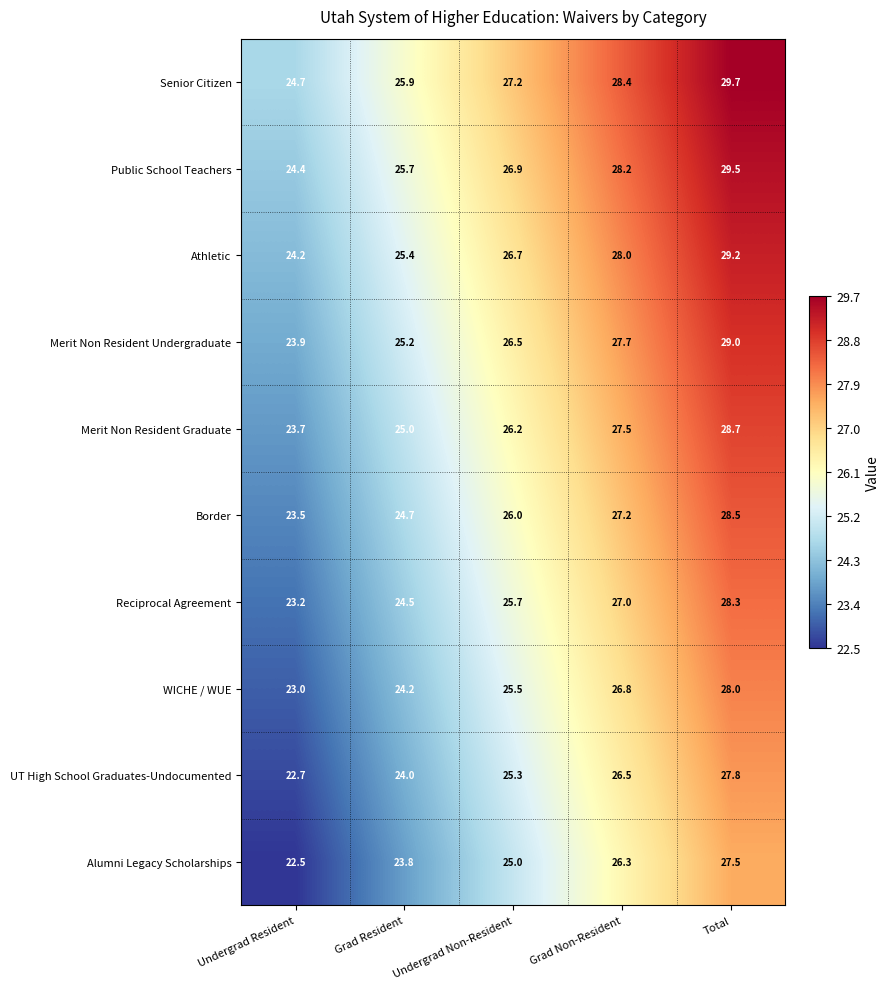

How many series are shown in this chart?

10